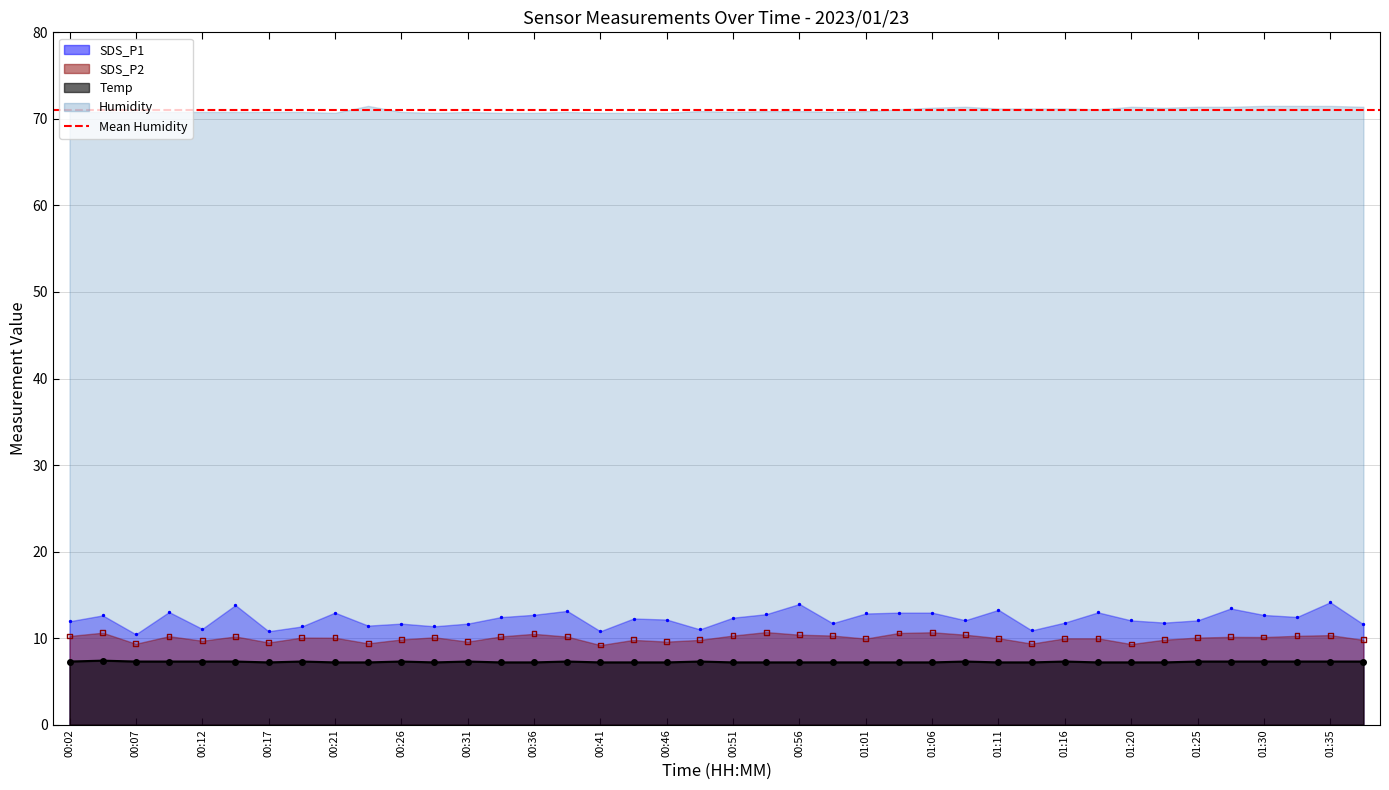

Which series has the largest Y range (max minus min)?

SDS_P1